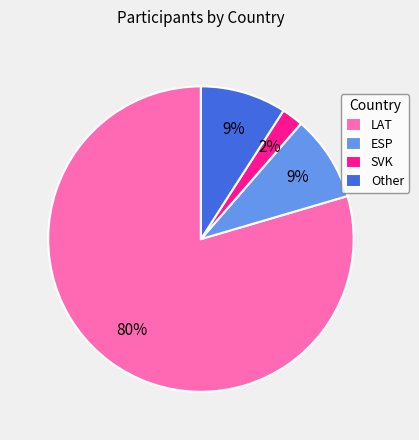

Which slice is the largest?

LAT